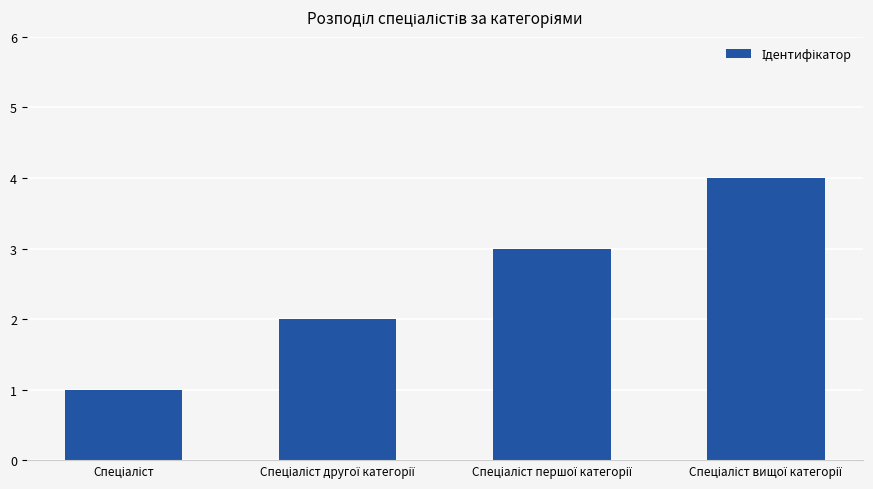

What is the difference between the maximum and minimum values?

3